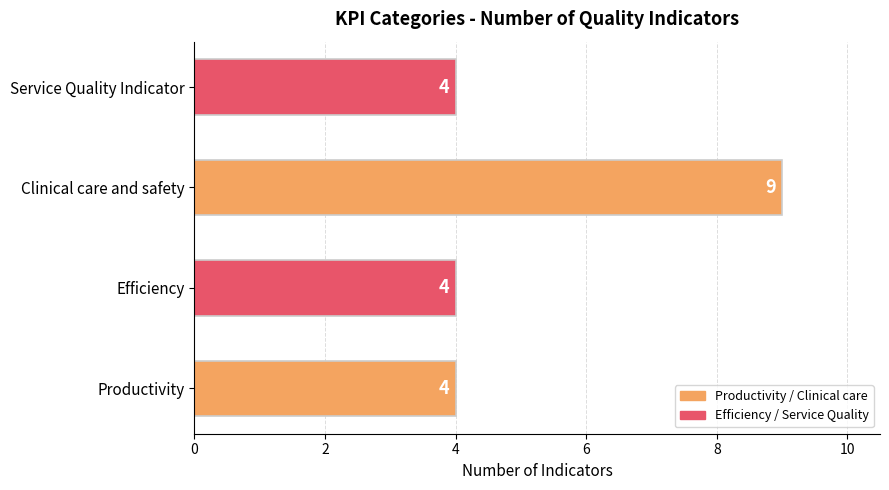

Count the number of values greater than 4.

1